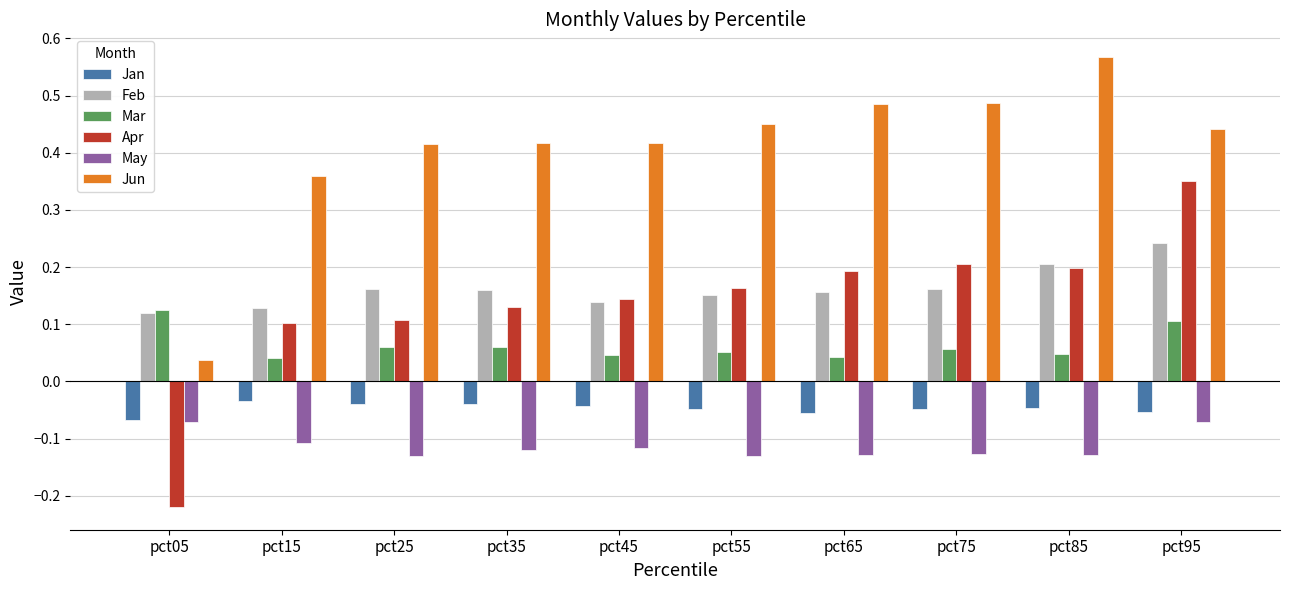

At which label does Apr reach its minimum?

pct05